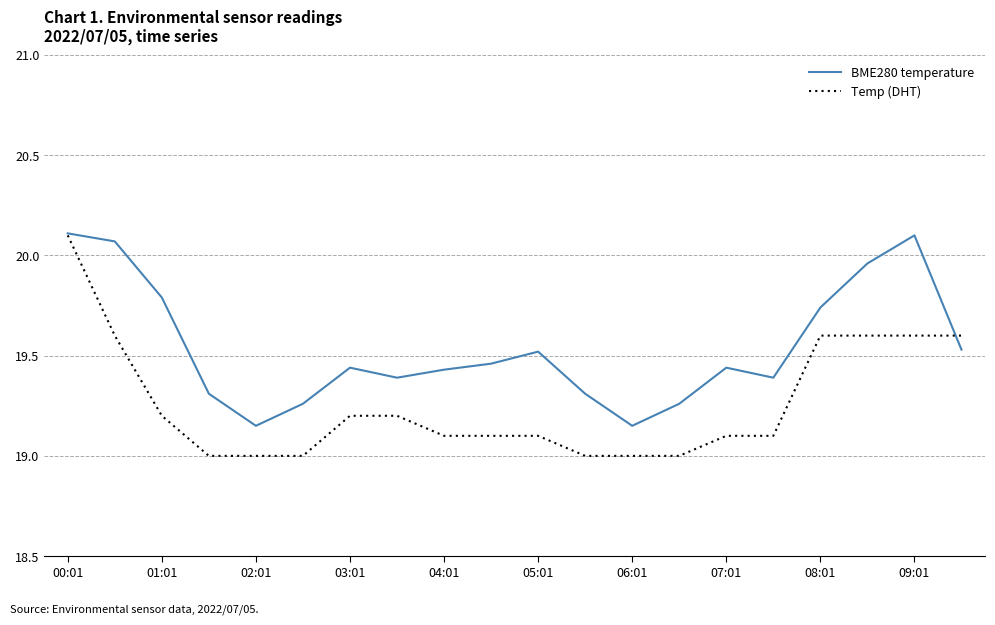

What is the minimum value shown in the chart?

19.0